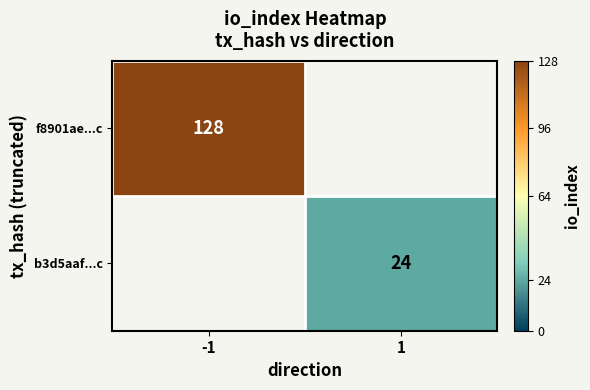

The f8901ae...c series shows 192 at -1. True or false?

False